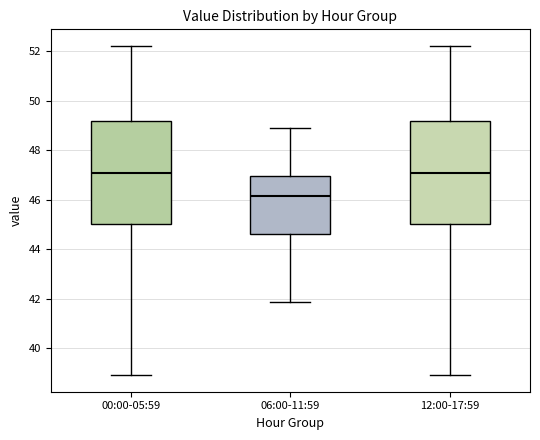

Reading left to right, read every box against the y-axis: the position of its median line, the range the box covers, and the ends of its whiskers. The values are not printed on the chart, so give them approximately, as read against the axis.

00:00-05:59: median 47.0, box 45.0 to 49.2, whiskers 39.0 to 52.2
06:00-11:59: median 46.2, box 44.6 to 47.0, whiskers 41.8 to 49.0
12:00-17:59: median 47.0, box 45.0 to 49.2, whiskers 39.0 to 52.2